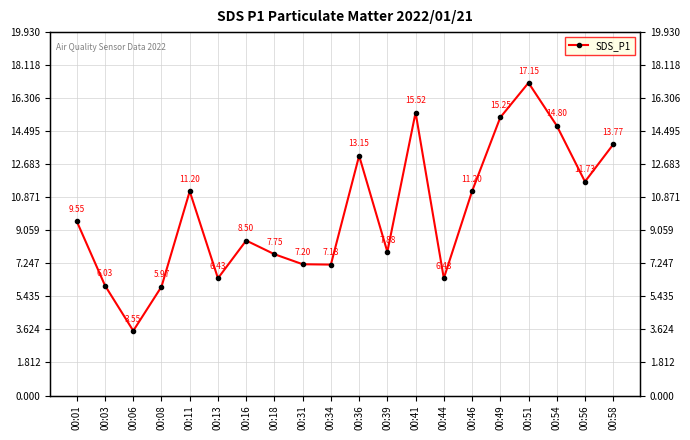

The value at 00:16 is 8.5. True or false?

True